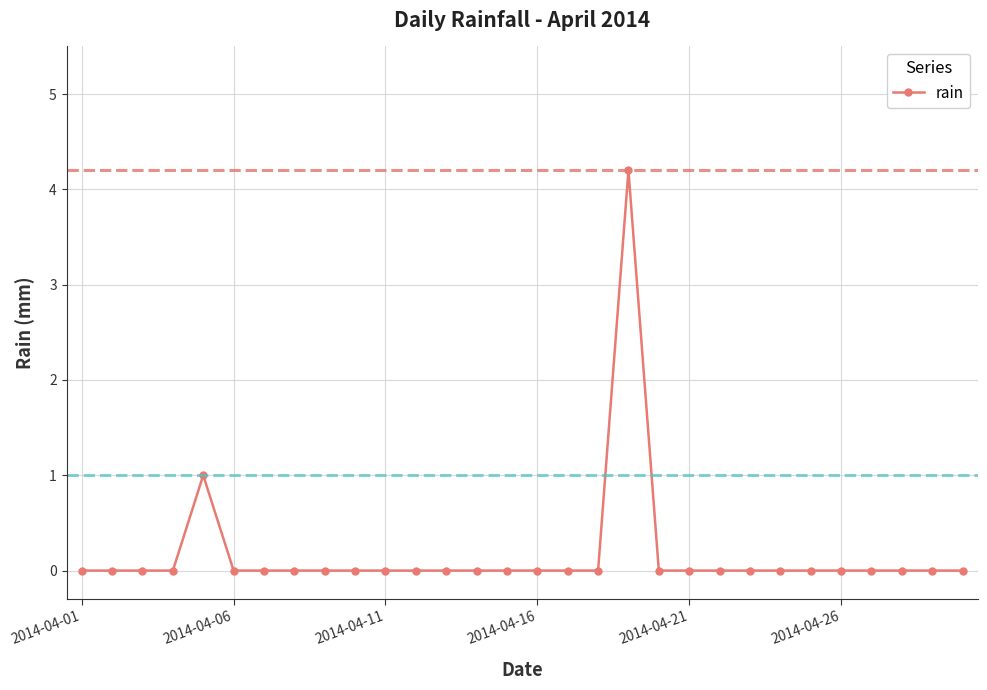

What is the difference between the second highest and minimum values?

1.0